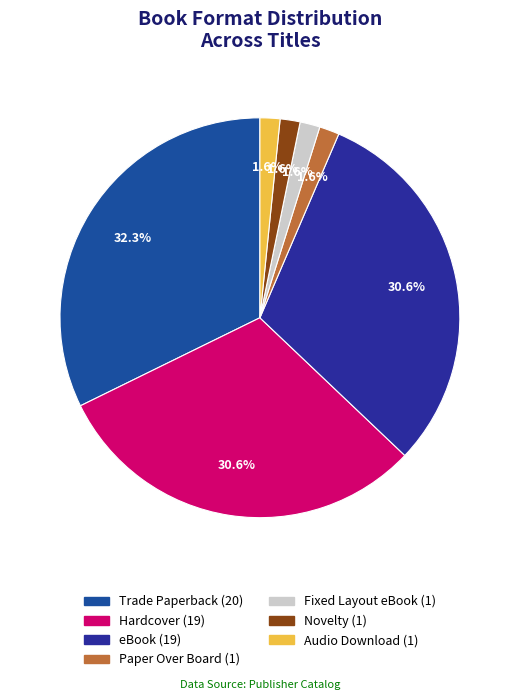

Count the number of slices in the pie.

7